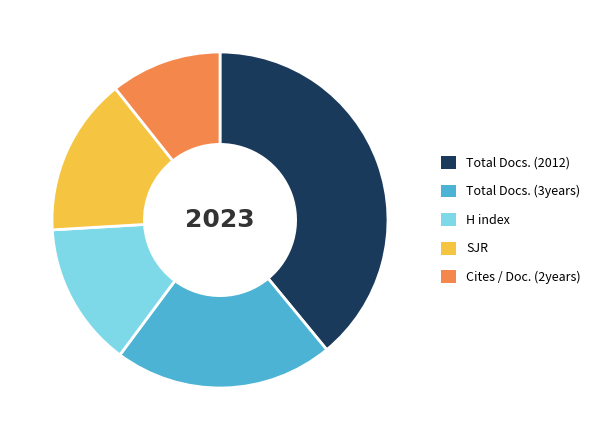

Do Total Docs. (3years) and H index together represent more than half of the pie?

No